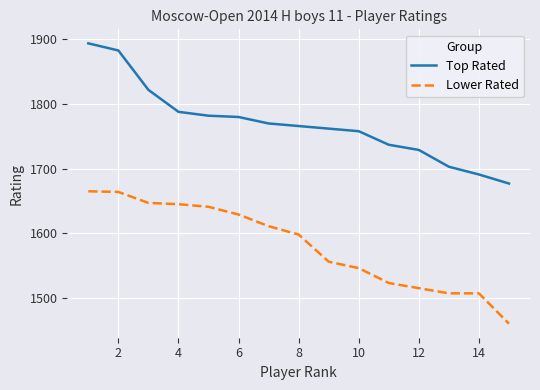

What is the maximum value for Lower Rated?

1665